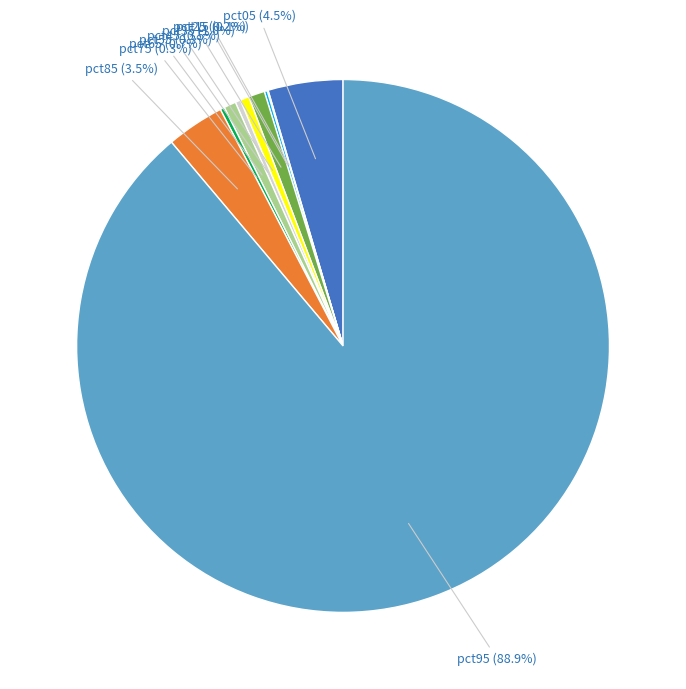

Is there a majority slice in this chart?

Yes